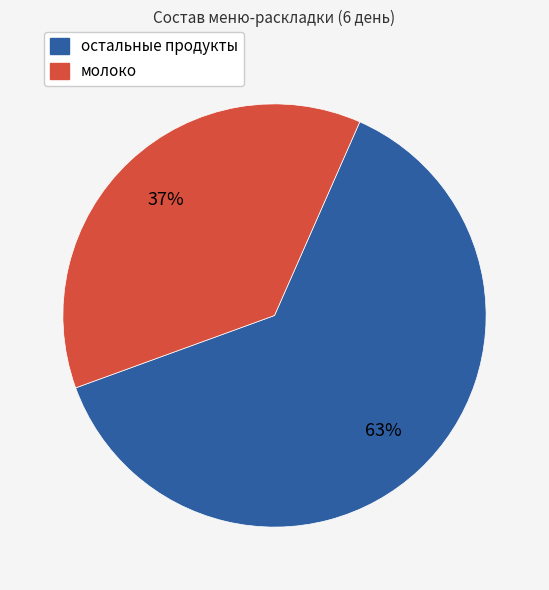

How many segments does this pie chart have?

2